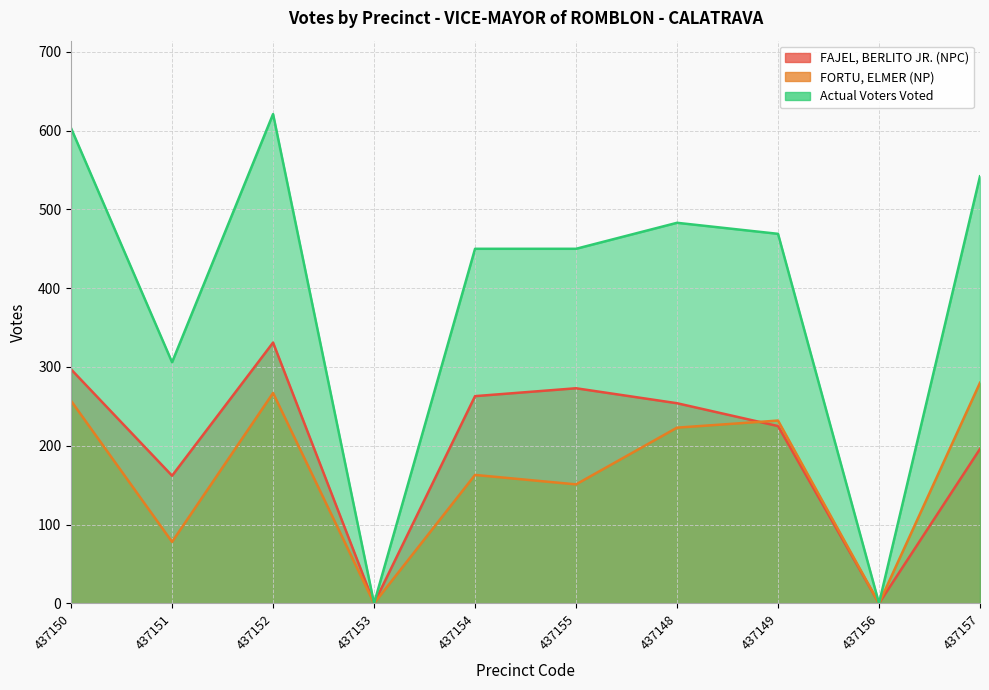

What is the sum of all FAJEL, BERLITO JR. (NPC) values?

2001